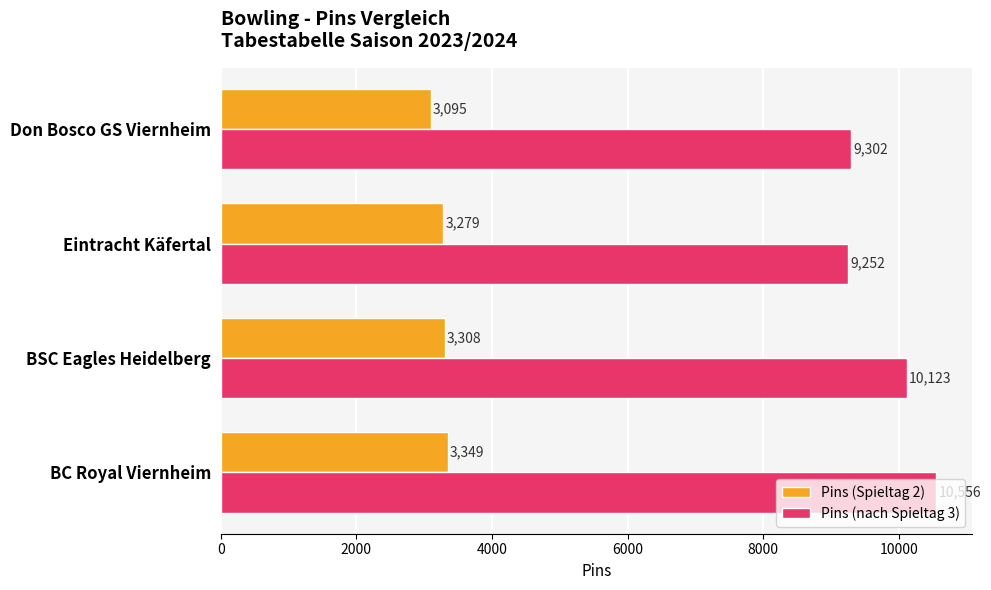

Rank the series by their maximum value, from lowest to highest.

Pins (Spieltag 2), Pins (nach Spieltag 3)